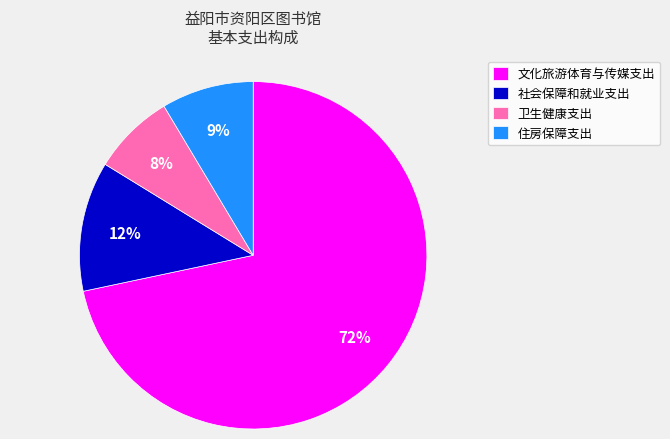

Do 文化旅游体育与传媒支出 and 卫生健康支出 together represent more than half of the pie?

Yes